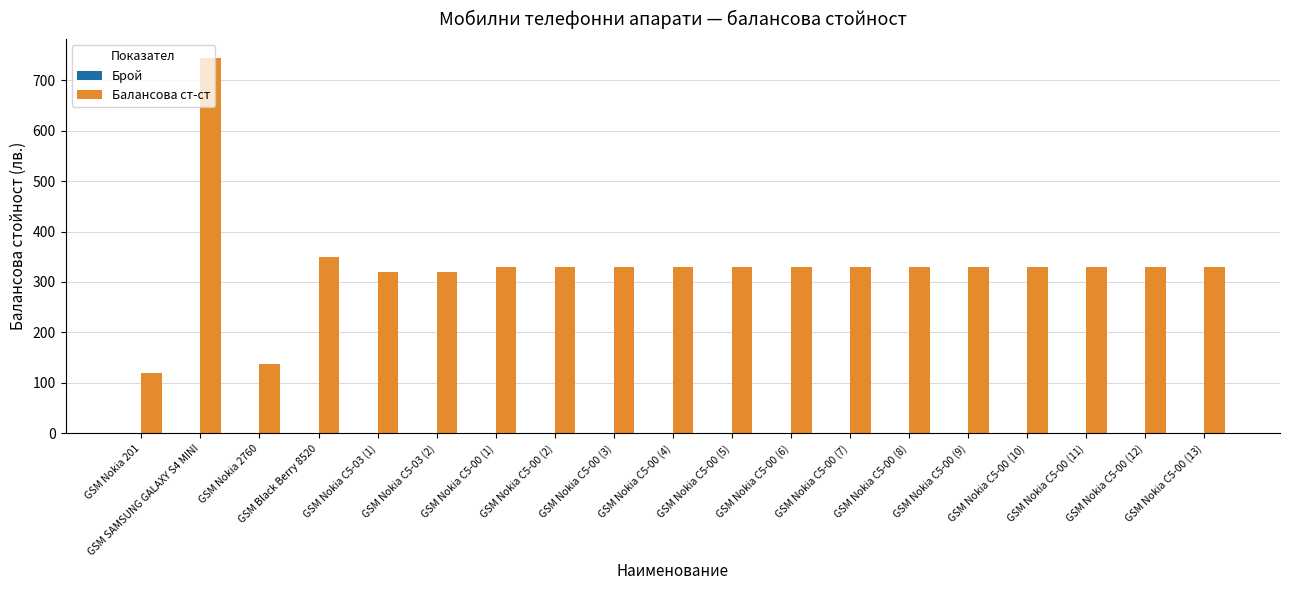

Between GSM Nokia 2760 and GSM Nokia C5-00 (10), which series saw the biggest shift?

Балансова ст-ст